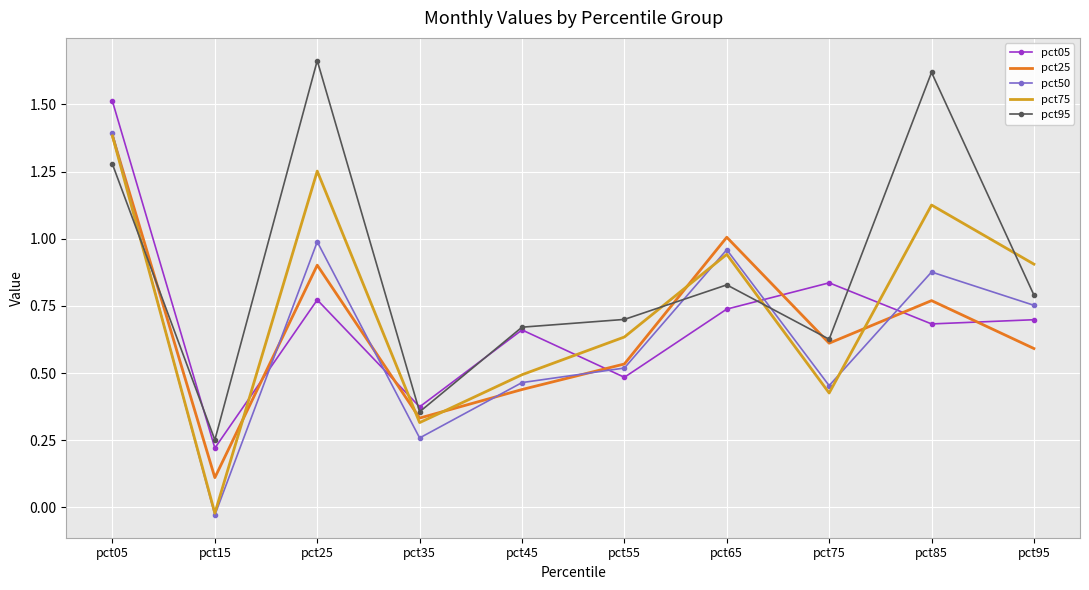

Which series changed the most between pct65 and pct85?

pct95